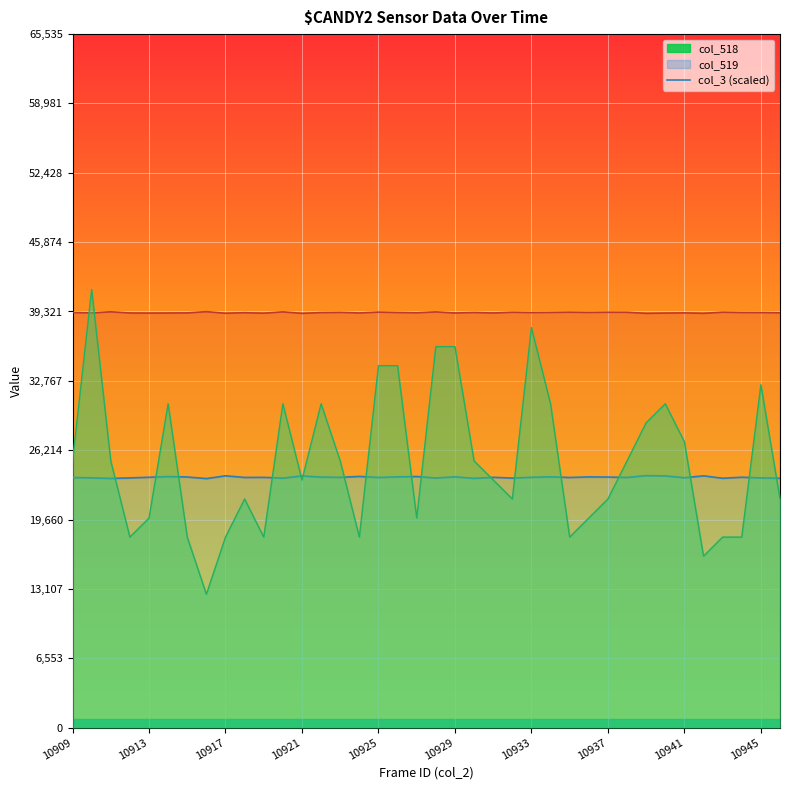

The col_3 (scaled) series shows 10366 at 10925. True or false?

False